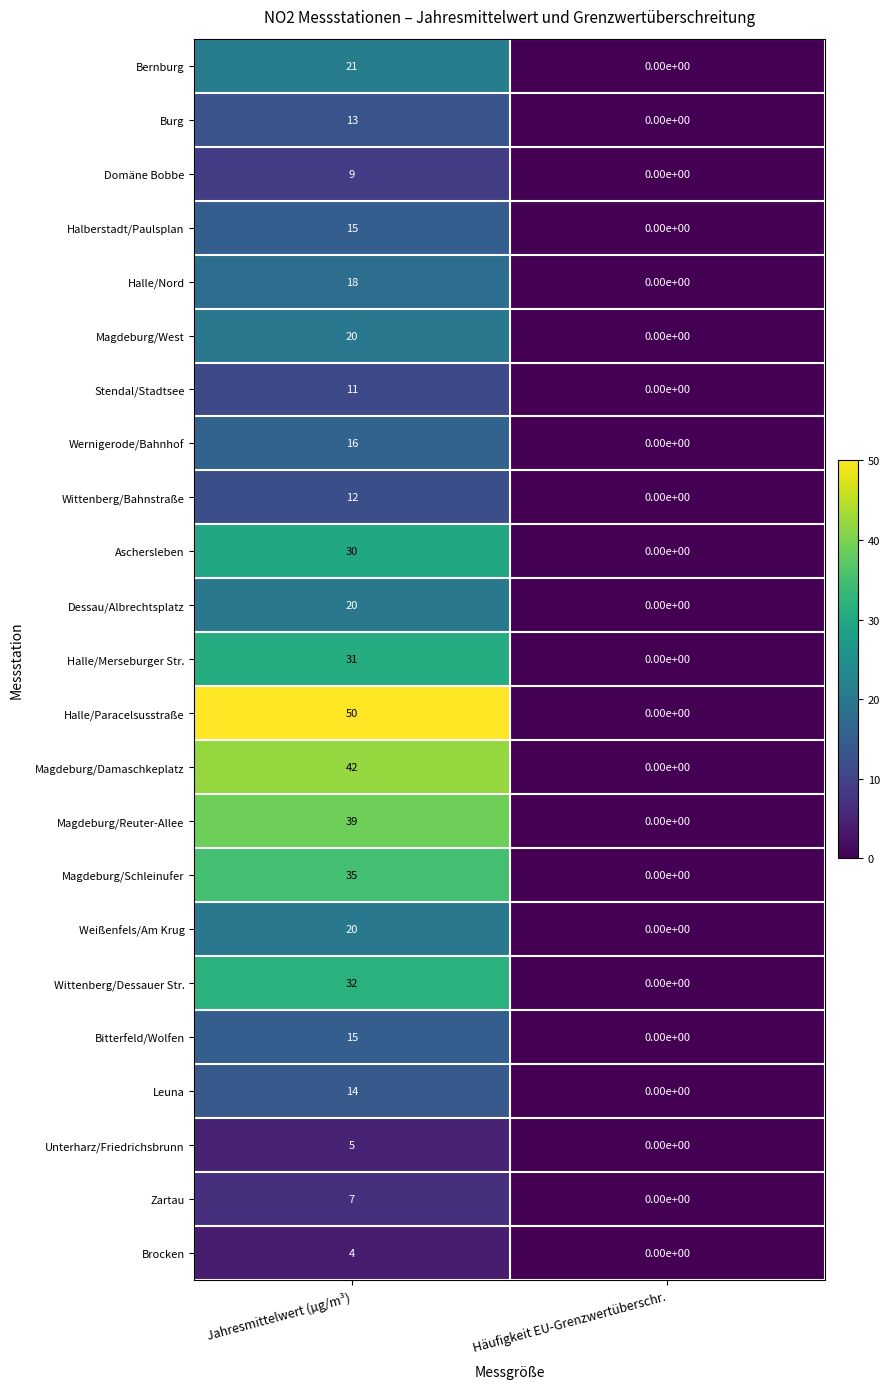

What is the difference between the highest and lowest values at Jahresmittelwert (µg/m³)?

46